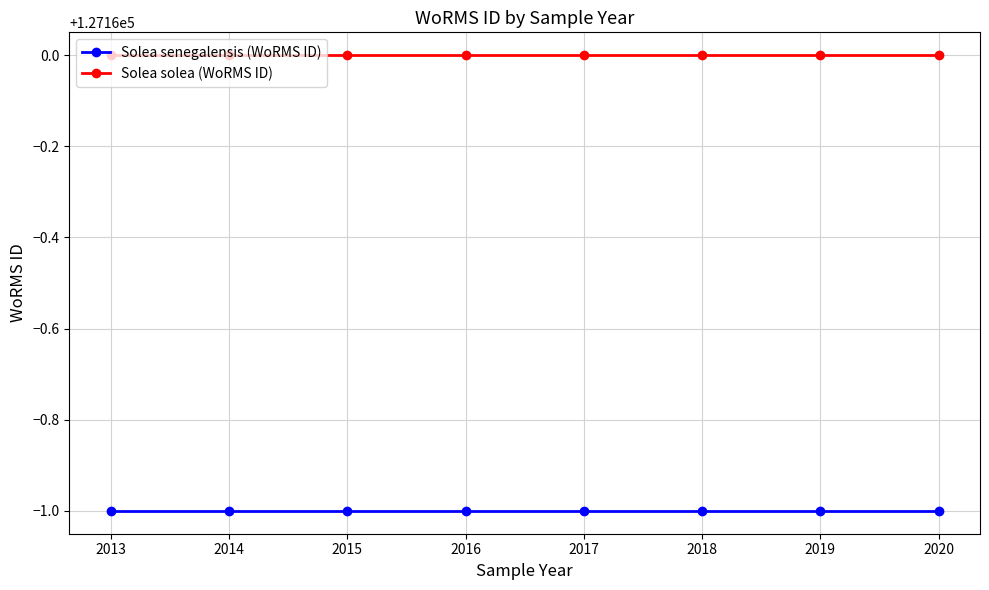

Does the chart have visible grid lines?

Yes